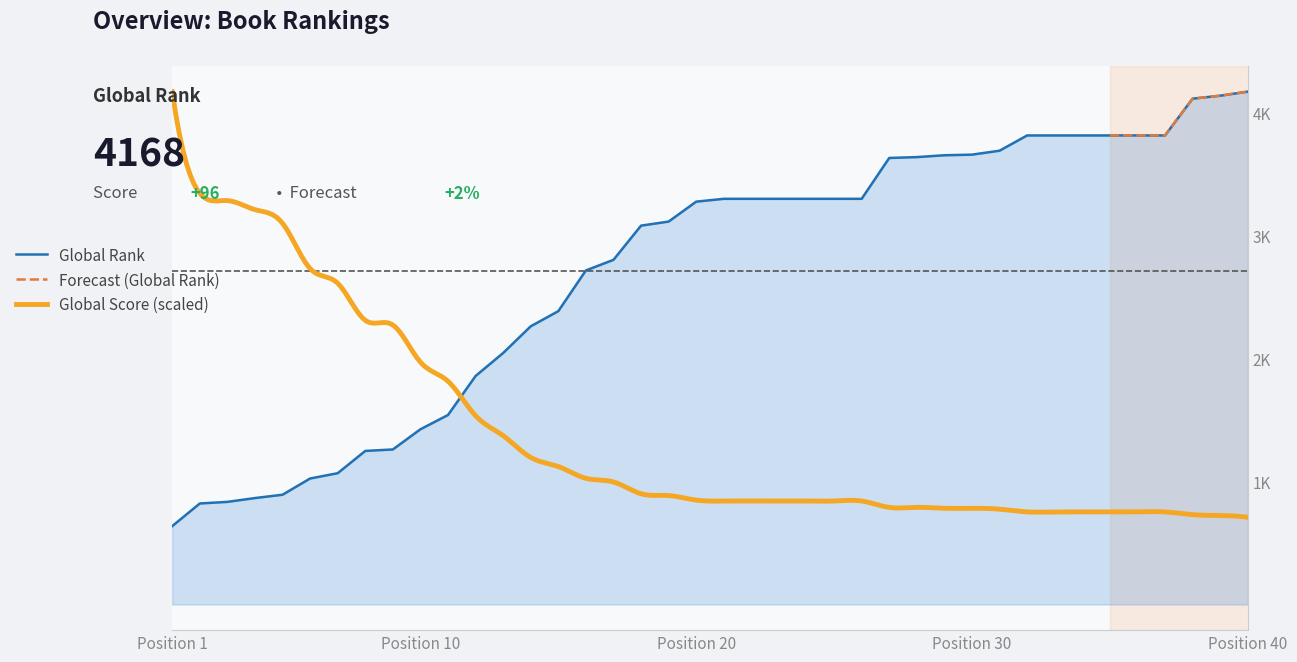

Rank the categories by value from lowest to highest.

1, 2, 3, 4, 5, 6, 7, 8, 9, 10, 11, 12, 13, 14, 15, 16, 17, 18, 19, 20, 21, 22, 23, 24, 25, 26, 27, 28, 29, 30, 31, 32, 33, 34, 35, 36, 37, 38, 39, 40